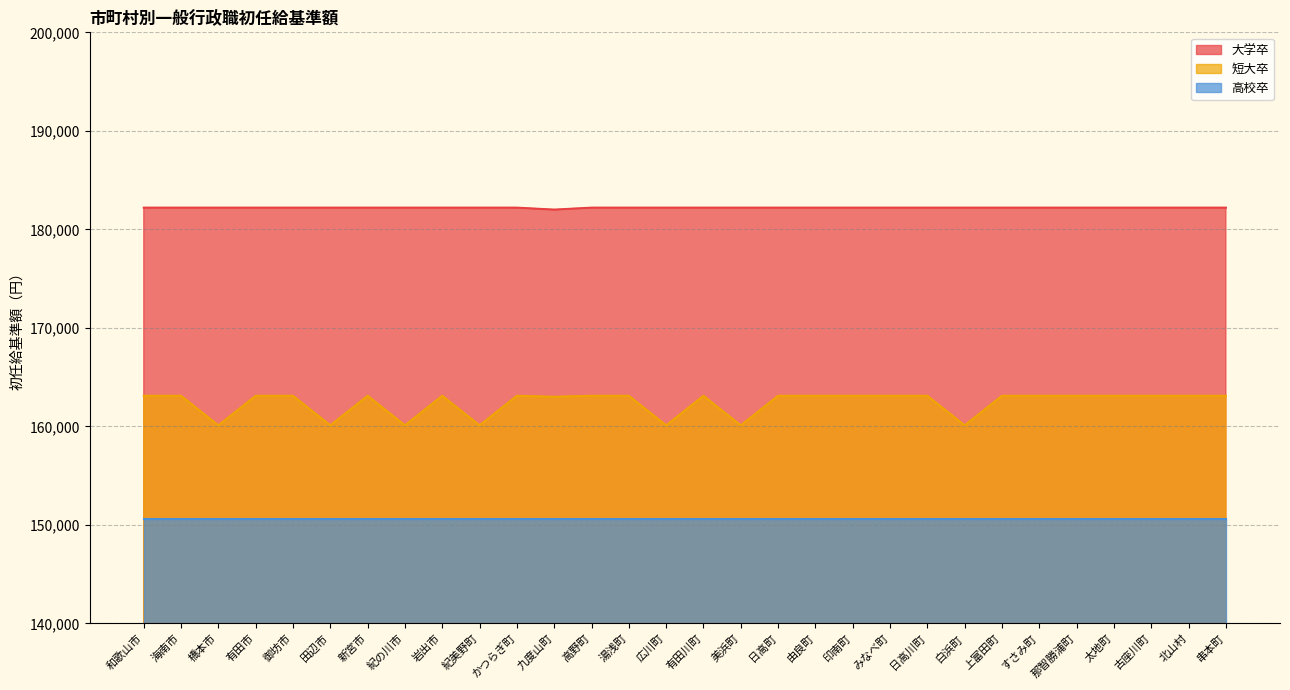

What is the difference between the highest and lowest values at 美浜町?

31600